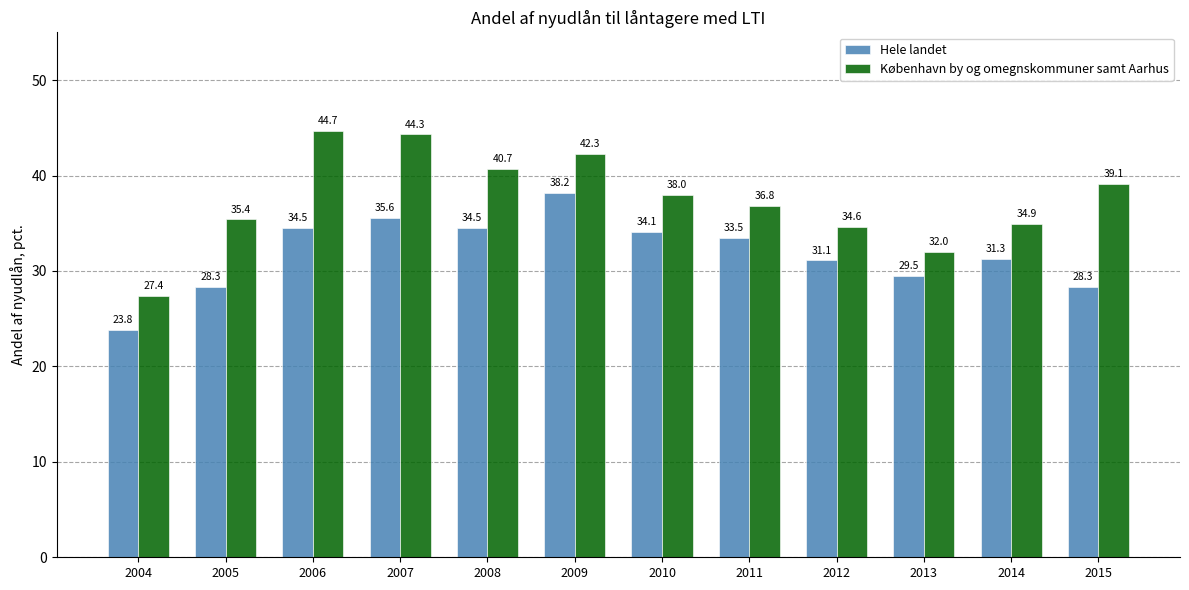

What is the difference between the maximum and minimum values in the Hele landet series?

14.4